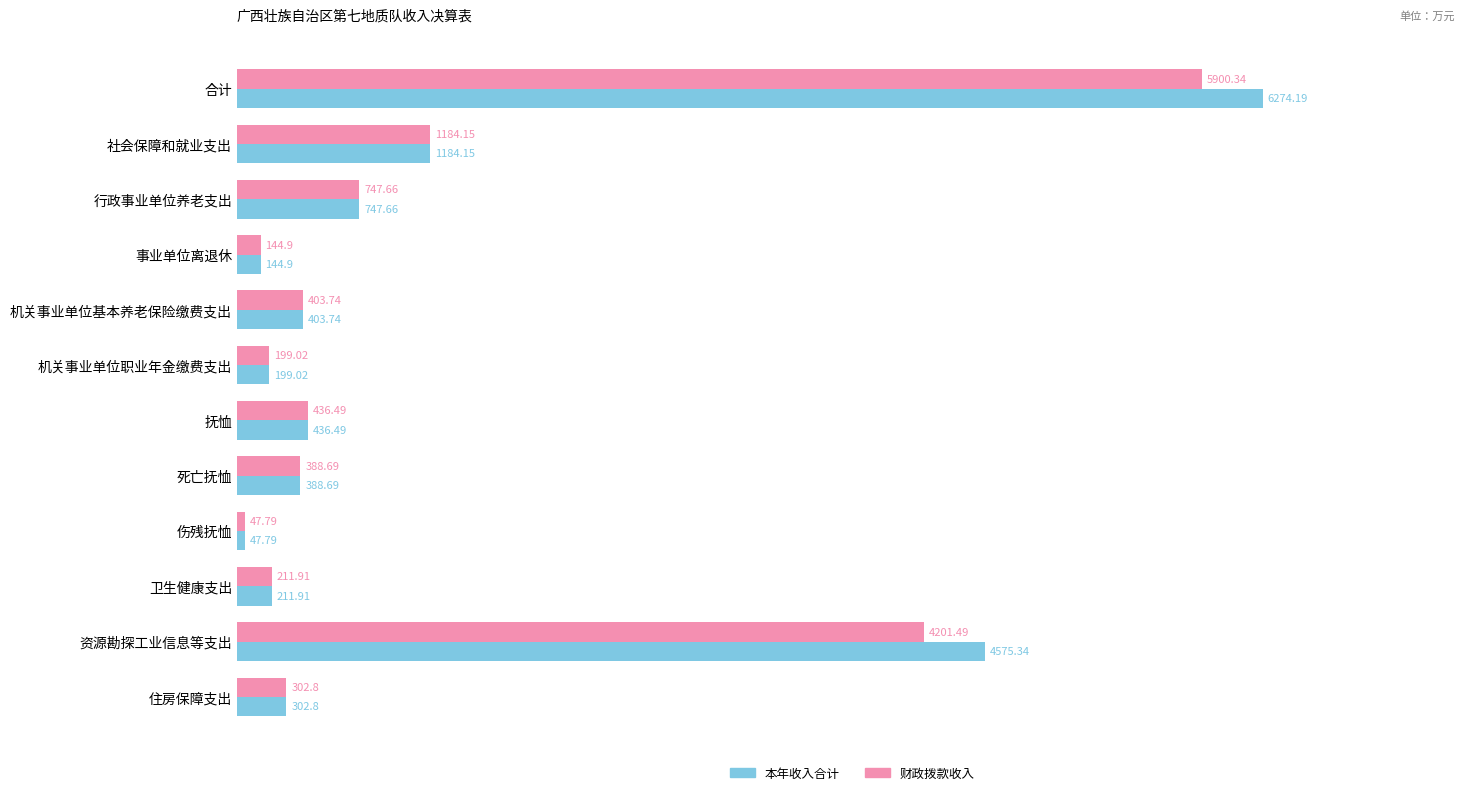

Which category has the highest value in the 财政拨款收入 series?

合计